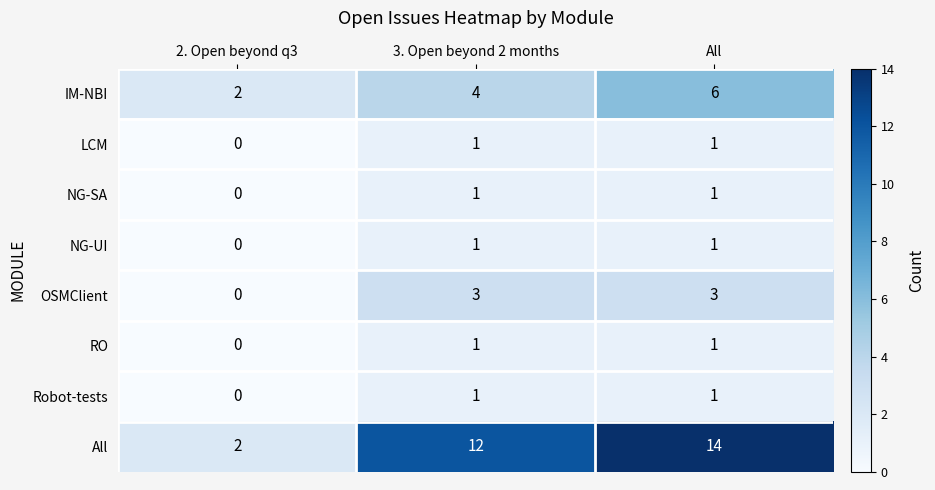

How many data points does each series have?

3